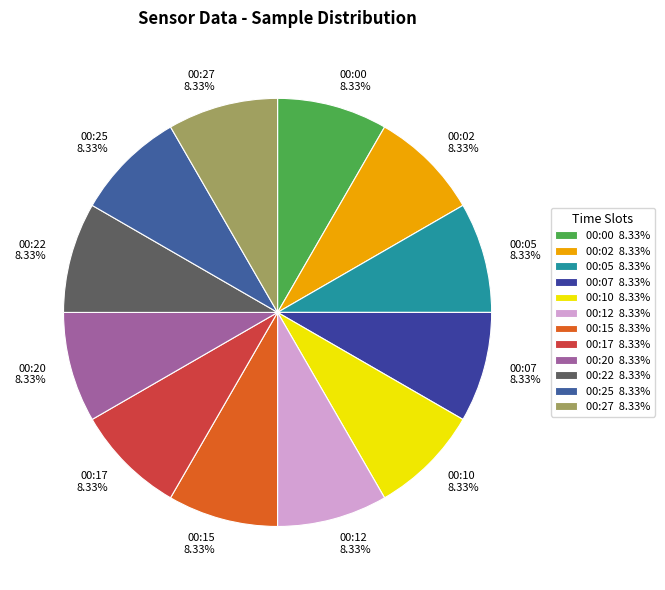

Is there any slice that represents more than half of the pie?

No